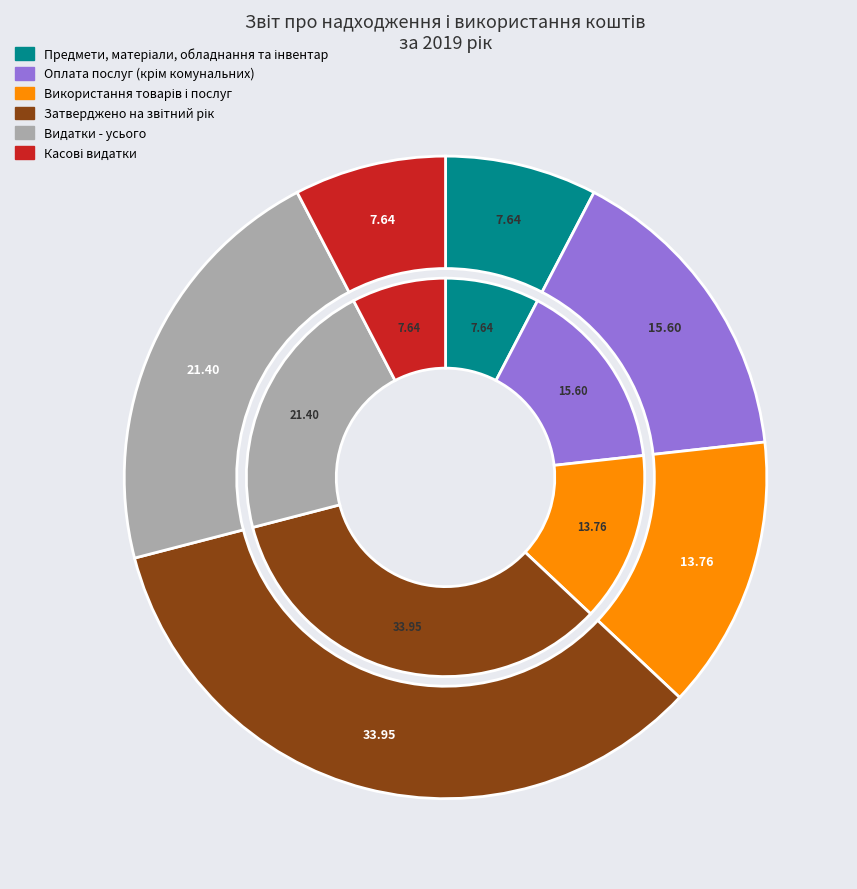

To the nearest percent, what is the combined percentage of Використання товарів і послуг and Затверджено на звітний рік?

48%